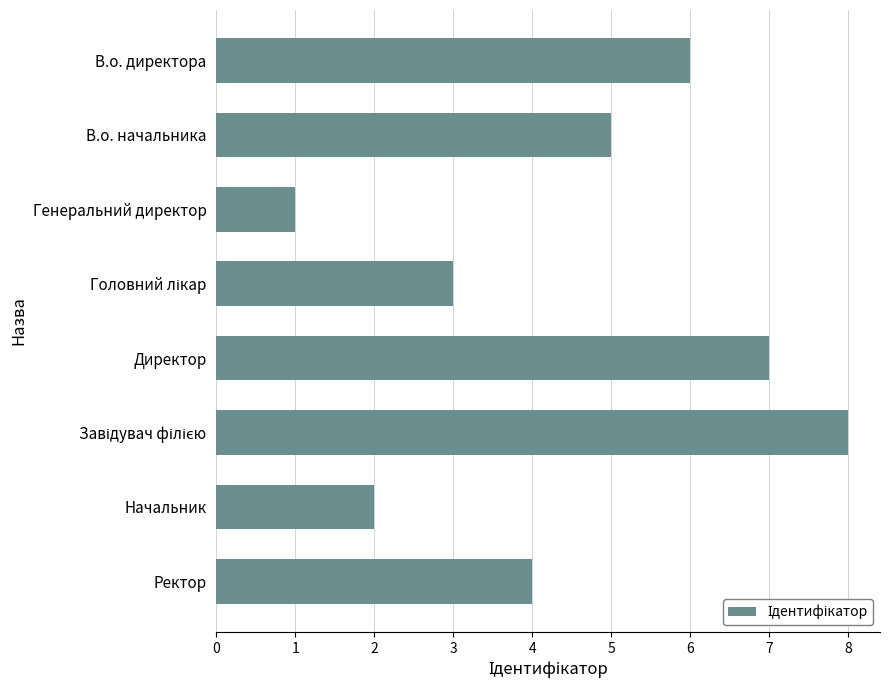

Which label corresponds to the smallest value in the chart?

Генеральний директор